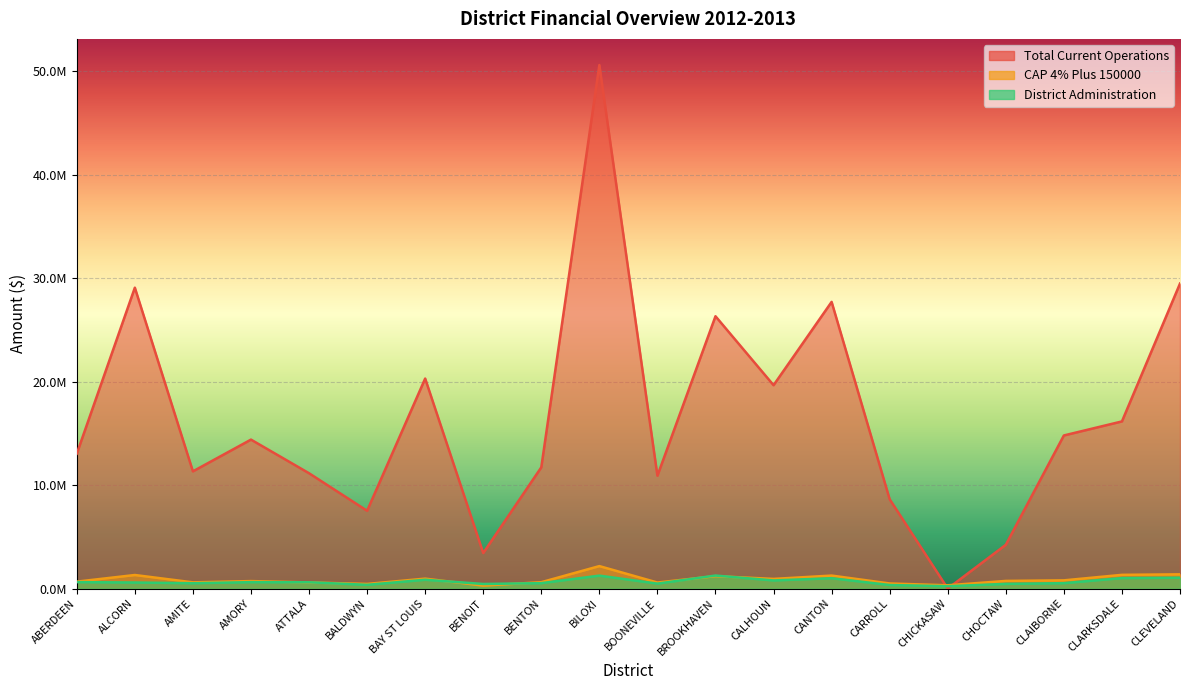

Which series has the largest range (max minus min)?

Total Current Operations